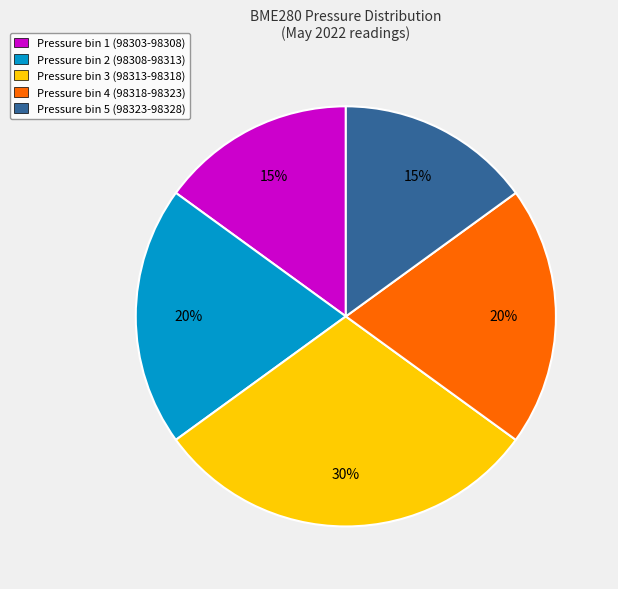

Is there a majority slice in this chart?

No